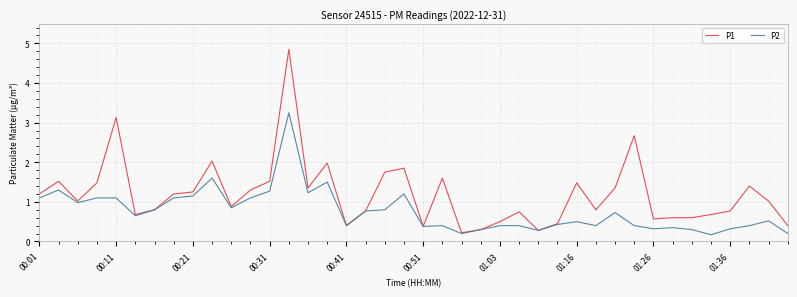

Rank the series by their average value, from lowest to highest.

P2, P1